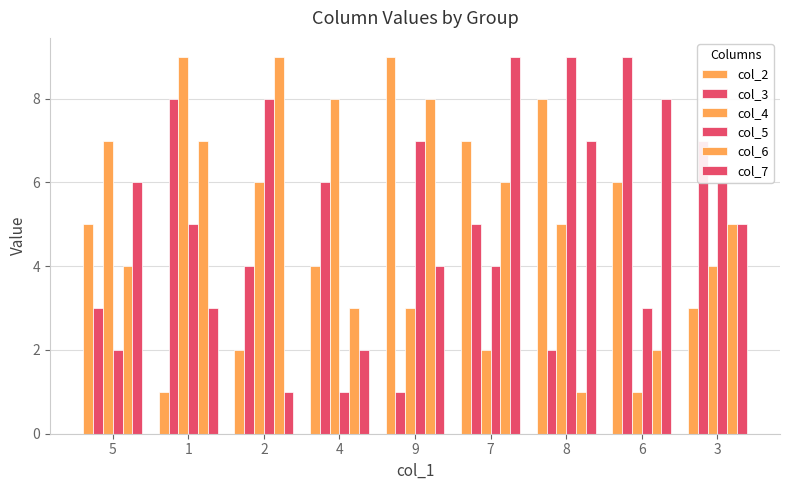

How many data points does each series have?

9